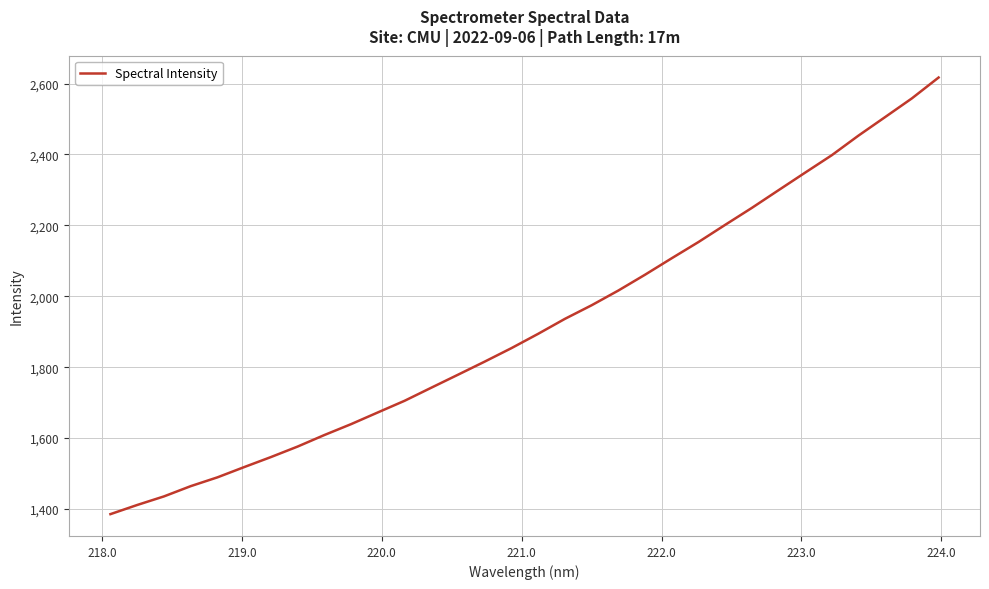

What is the greatest value displayed?

2617.0